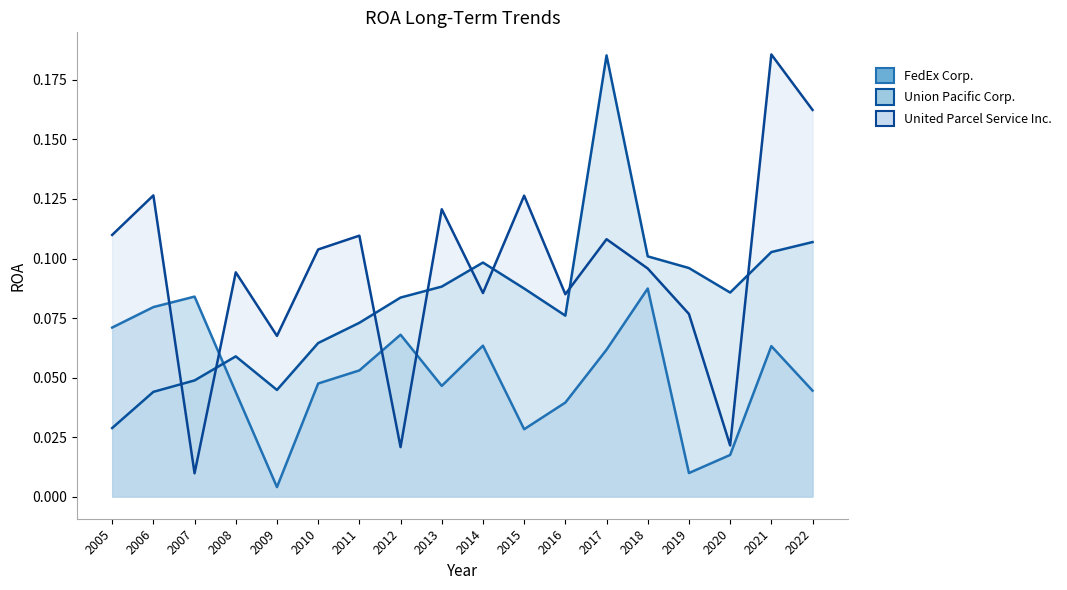

True or false: United Parcel Service Inc. has a value of 0.1 at 2010.

True